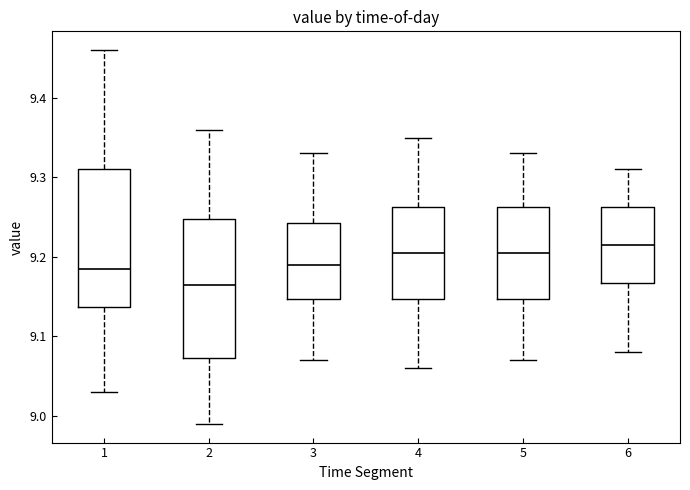

Which box has the lowest median line?

2